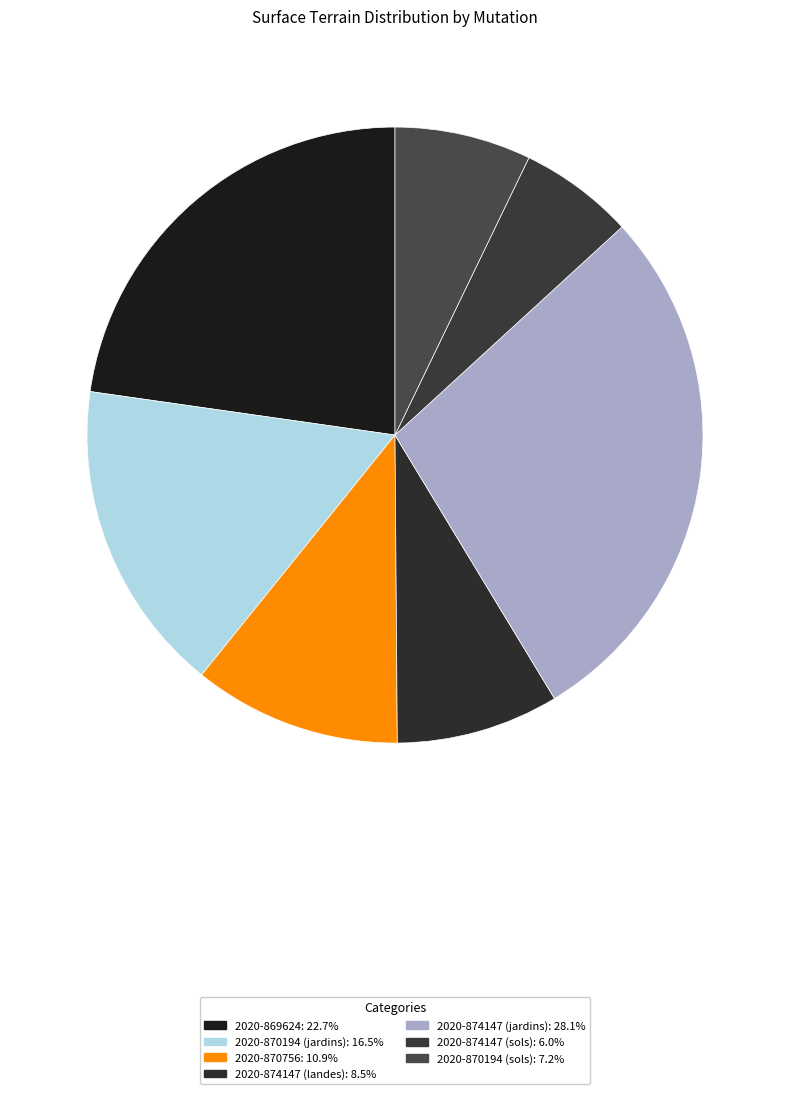

What portion of the pie excludes 2020-870194 (jardins)?

83.5%